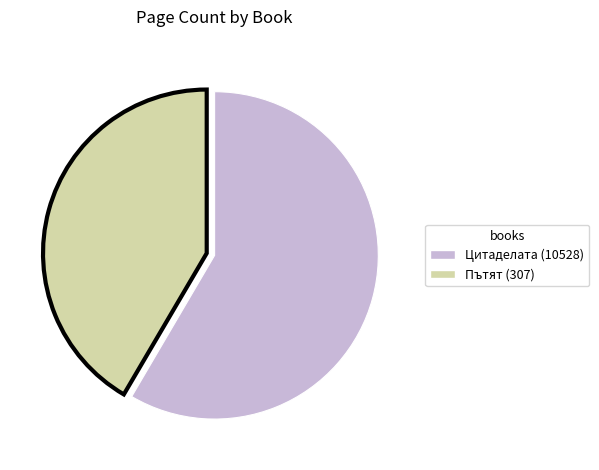

Is Пътят (307) the majority of the pie?

No